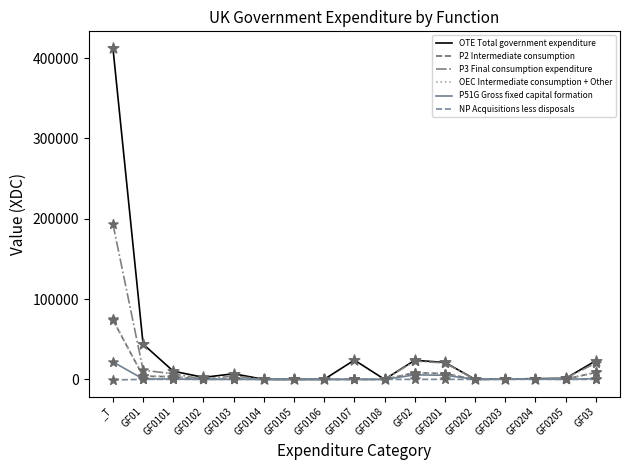

At how many categories does at least one series exceed 359662?

1